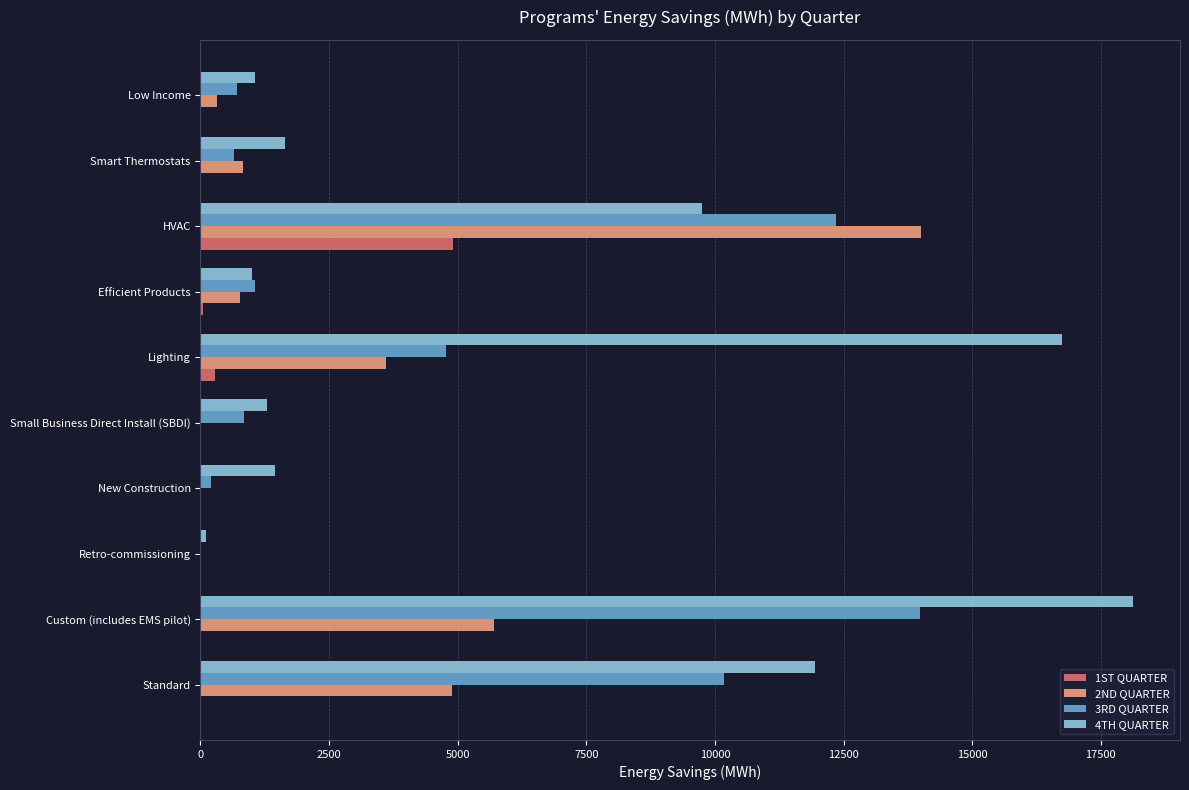

Is it true that 4TH QUARTER equals 18130.8 at Custom (includes EMS pilot)?

True